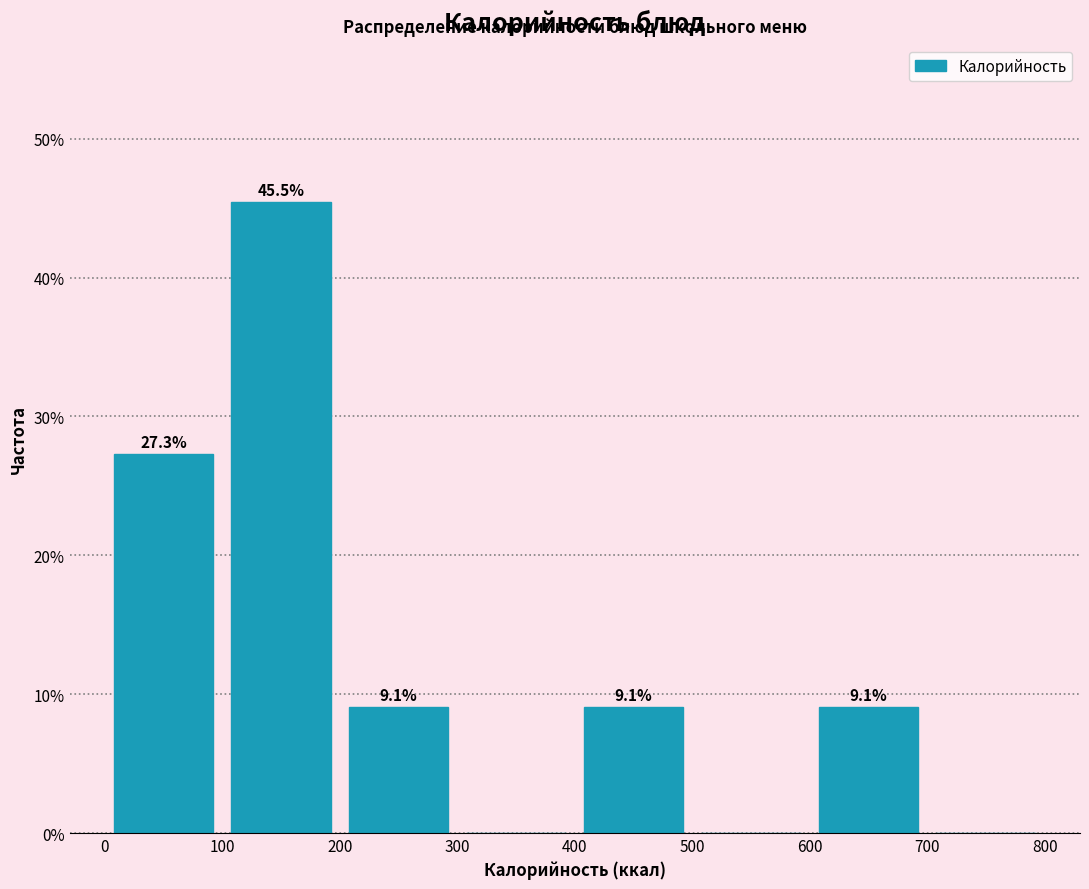

Which range on the x-axis has the tallest bar?

100 to 200